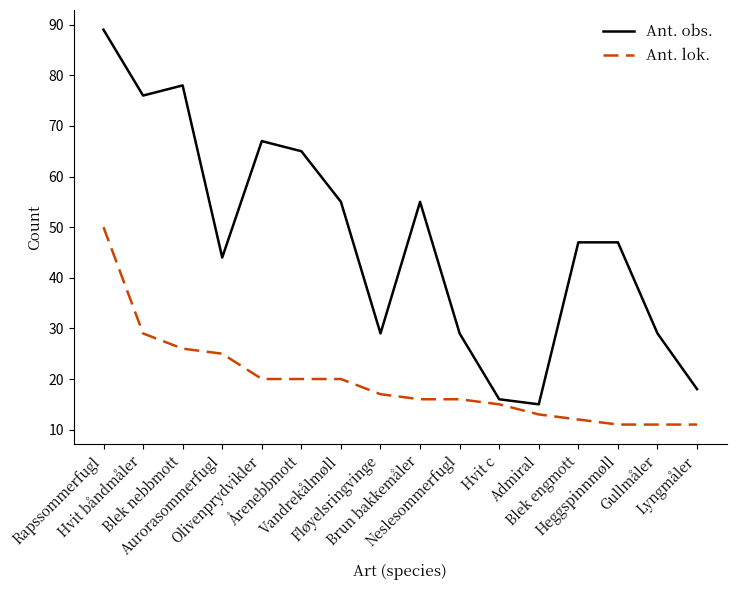

List the series in order of their overall mean, lowest first.

Ant. lok., Ant. obs.